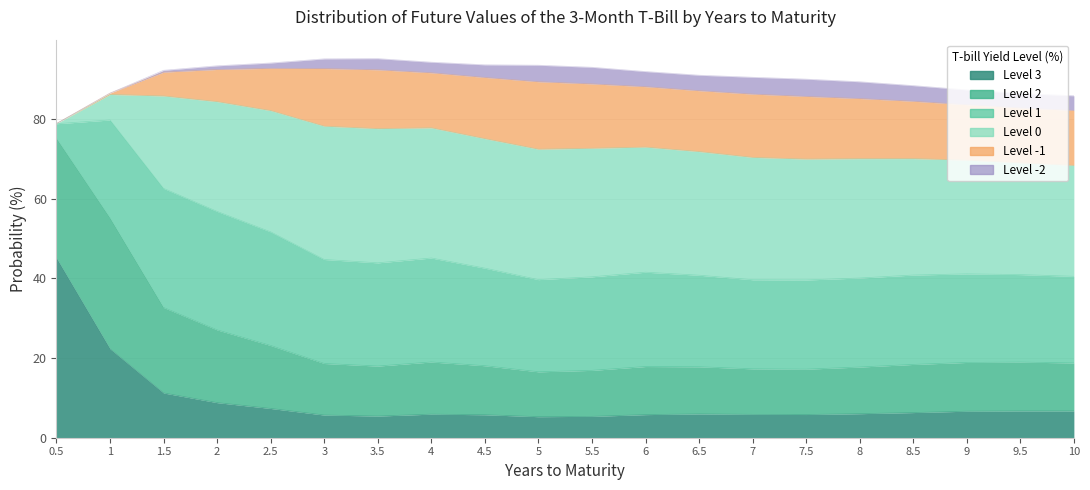

Reading left to right, extract all data points from this chart.

Level 3: 45.1	22.3	11.2	8.8	7.3	5.7	5.4	5.9	5.8	5.3	5.4	5.8	6.0	5.9	5.8	6.0	6.3	6.7	6.7	6.7
Level 2: 30.0	32.8	21.5	18.3	15.8	12.9	12.5	13.1	12.3	11.3	11.5	12.1	11.8	11.4	11.4	11.7	12.1	12.2	12.3	12.0
Level 1: 3.7	24.6	29.9	29.7	28.5	26.1	25.9	26.1	24.5	23.1	23.5	23.7	23.0	22.4	22.4	22.3	22.4	22.2	22.0	21.7
Level 0: 0.0	6.4	23.2	27.6	30.5	33.5	33.7	32.7	32.5	32.7	32.3	31.4	31.0	30.7	30.4	30.0	29.2	28.6	28.1	27.9
Level -1: 0.0	0.3	6.0	8.1	10.6	14.5	14.8	13.8	15.4	16.9	16.2	15.2	15.3	15.9	15.7	15.1	14.4	13.9	13.8	13.8
Level -2: 0.0	0.0	0.5	0.9	1.3	2.4	2.8	2.7	3.2	4.1	4.2	3.8	3.9	4.2	4.3	4.2	3.9	3.7	3.6	3.7